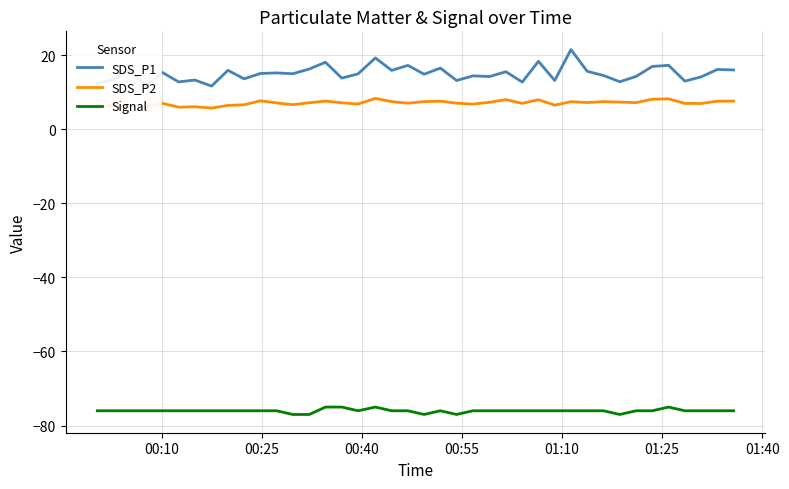

True or false: Signal and SDS_P2 intersect in this chart.

False